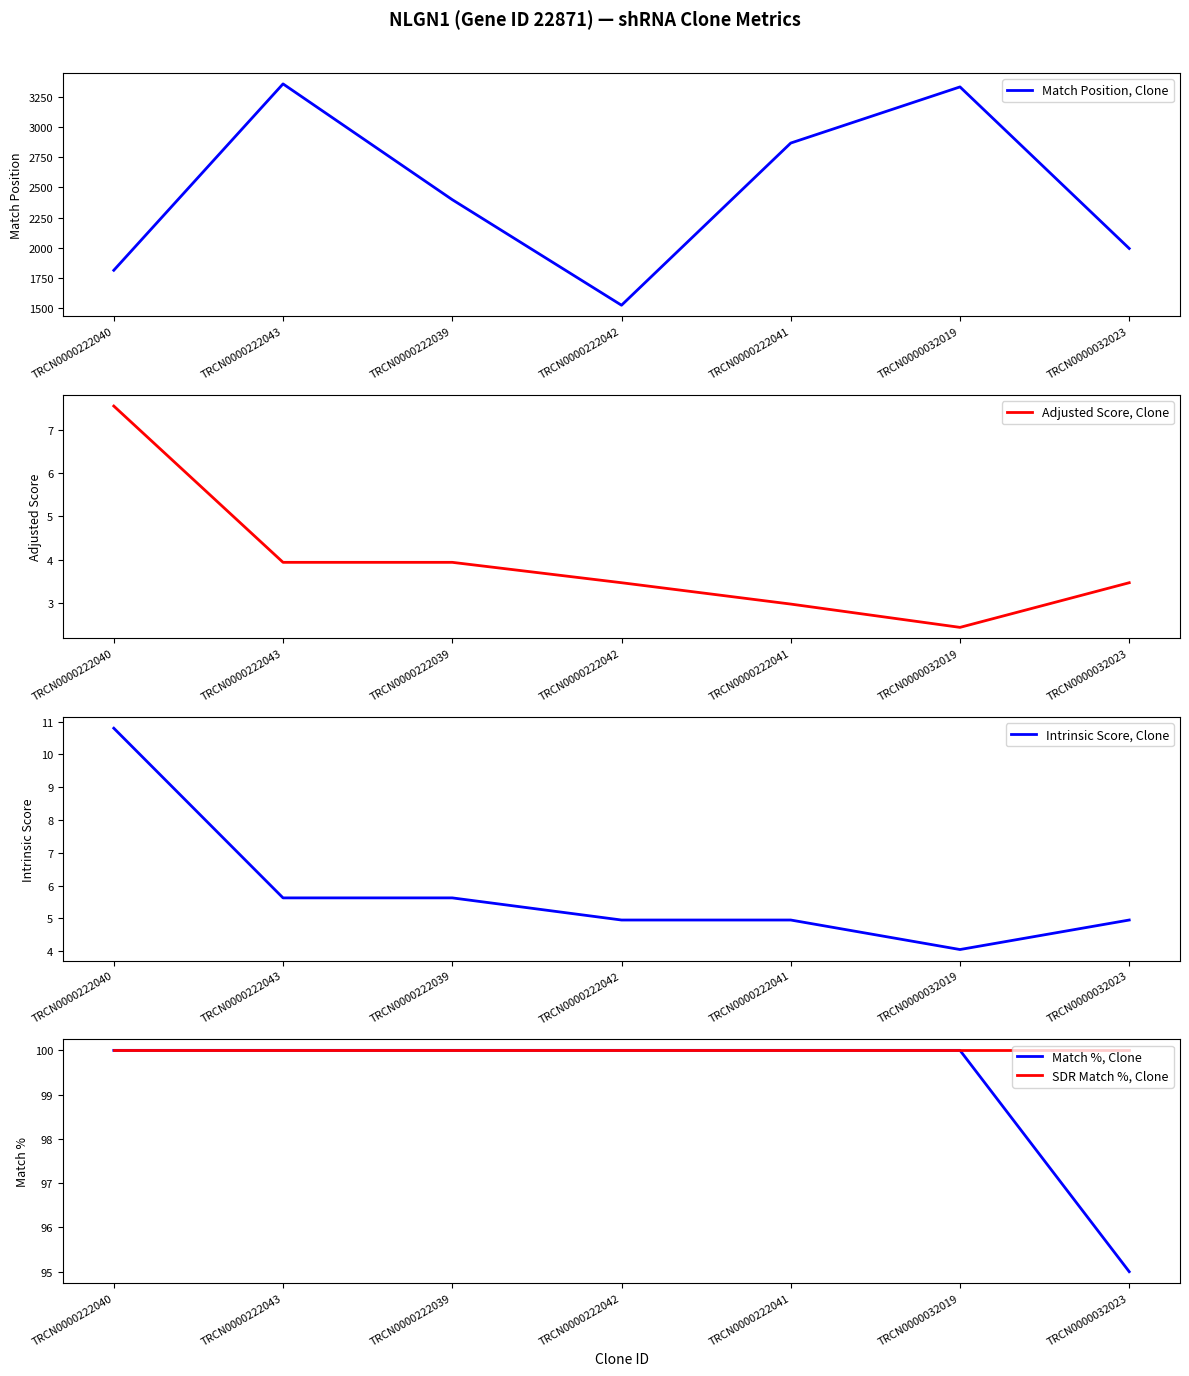

True or false: SDR Match %, Clone has a value of 100.0 at TRCN0000222042.

True